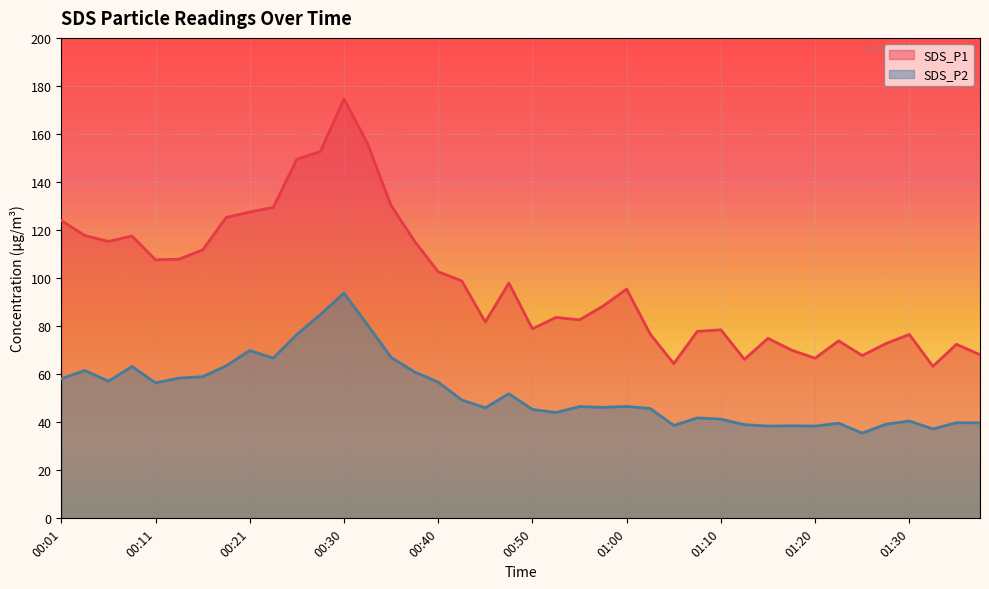

What position from the left is 00:45?

19